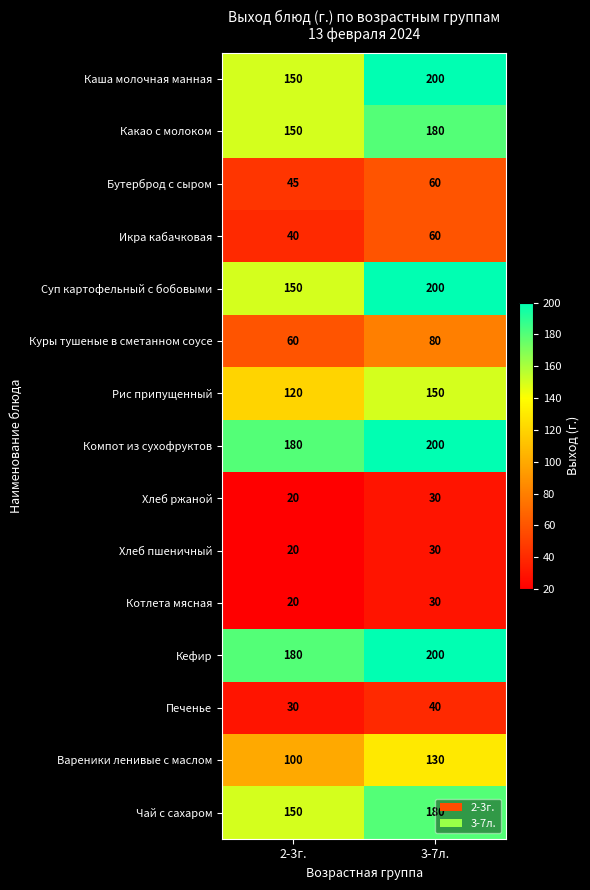

What is the sum of all Вареники ленивые с маслом values?

230